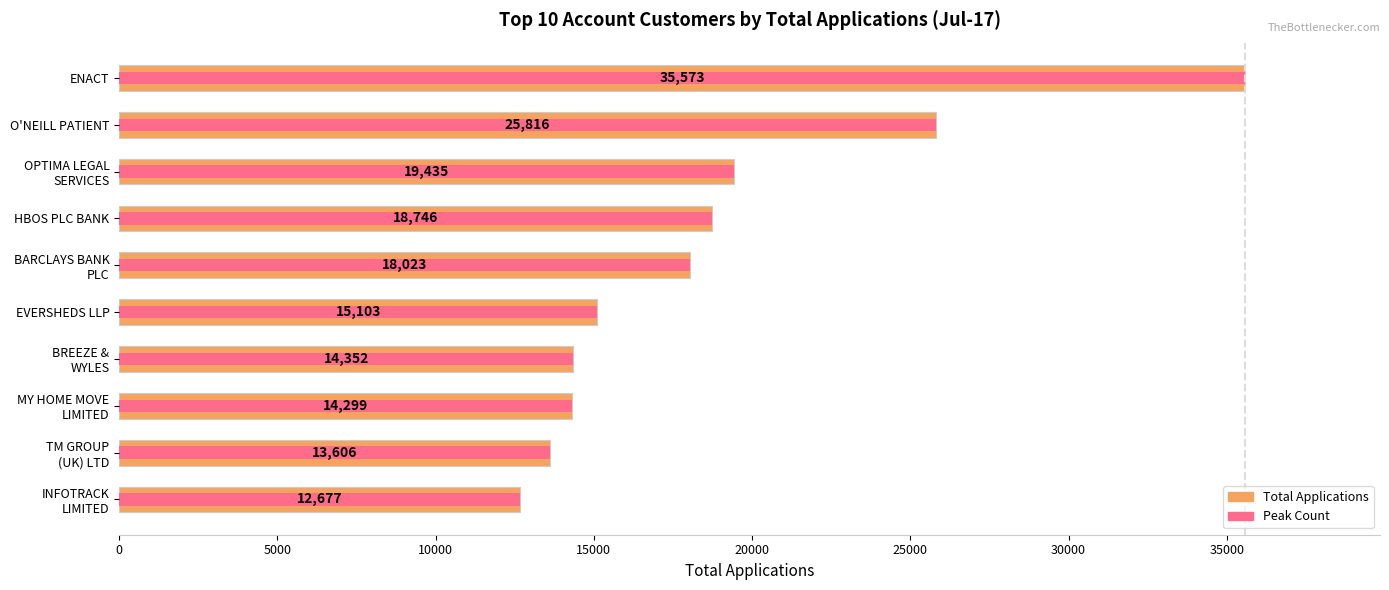

Reading left to right, what are all the values shown in this chart?

35573	25816	19435	18746	18023	15103	14352	14299	13606	12677